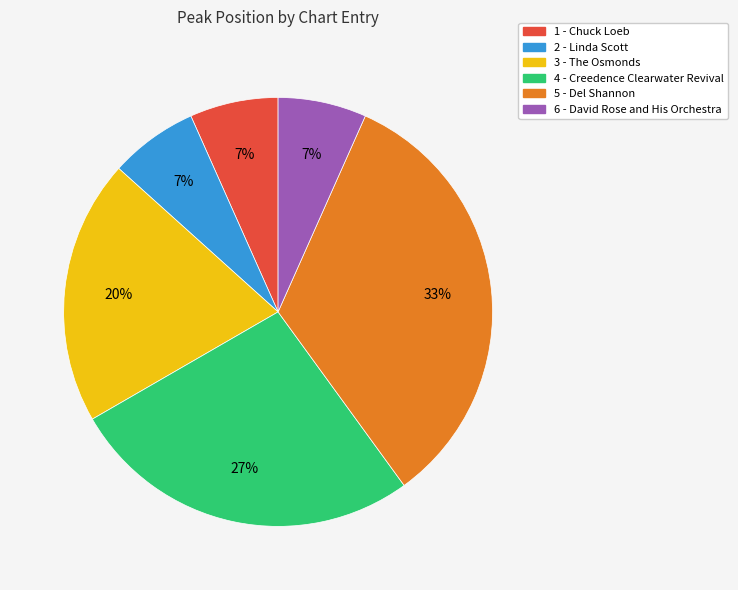

Do 5 - Del Shannon and 4 - Creedence Clearwater Revival together represent more than half of the pie?

Yes